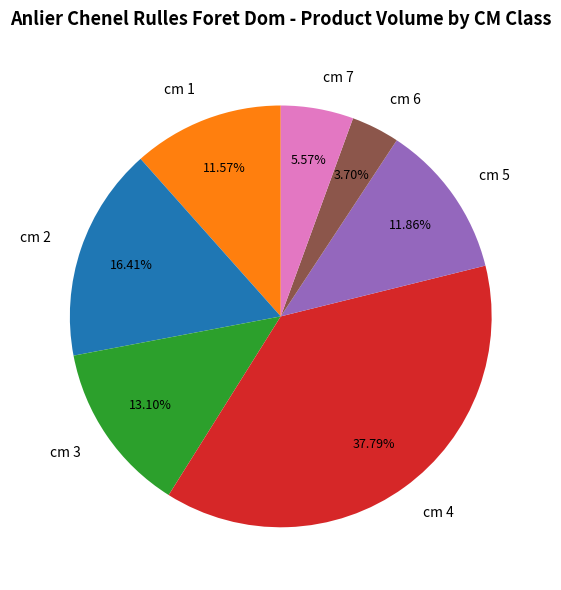

Is there a majority slice in this chart?

No